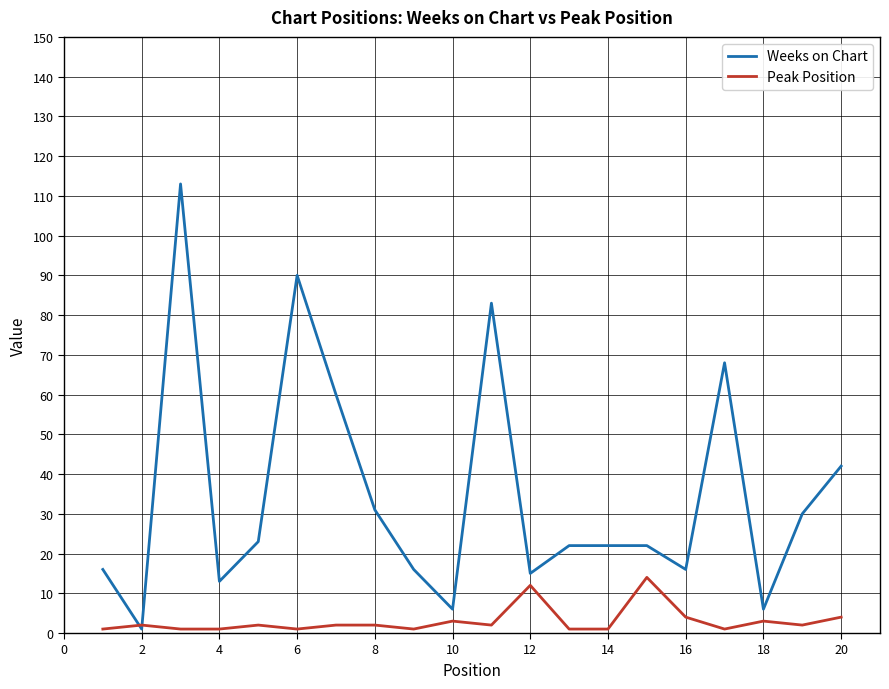

Which series has the widest spread of values?

Weeks on Chart